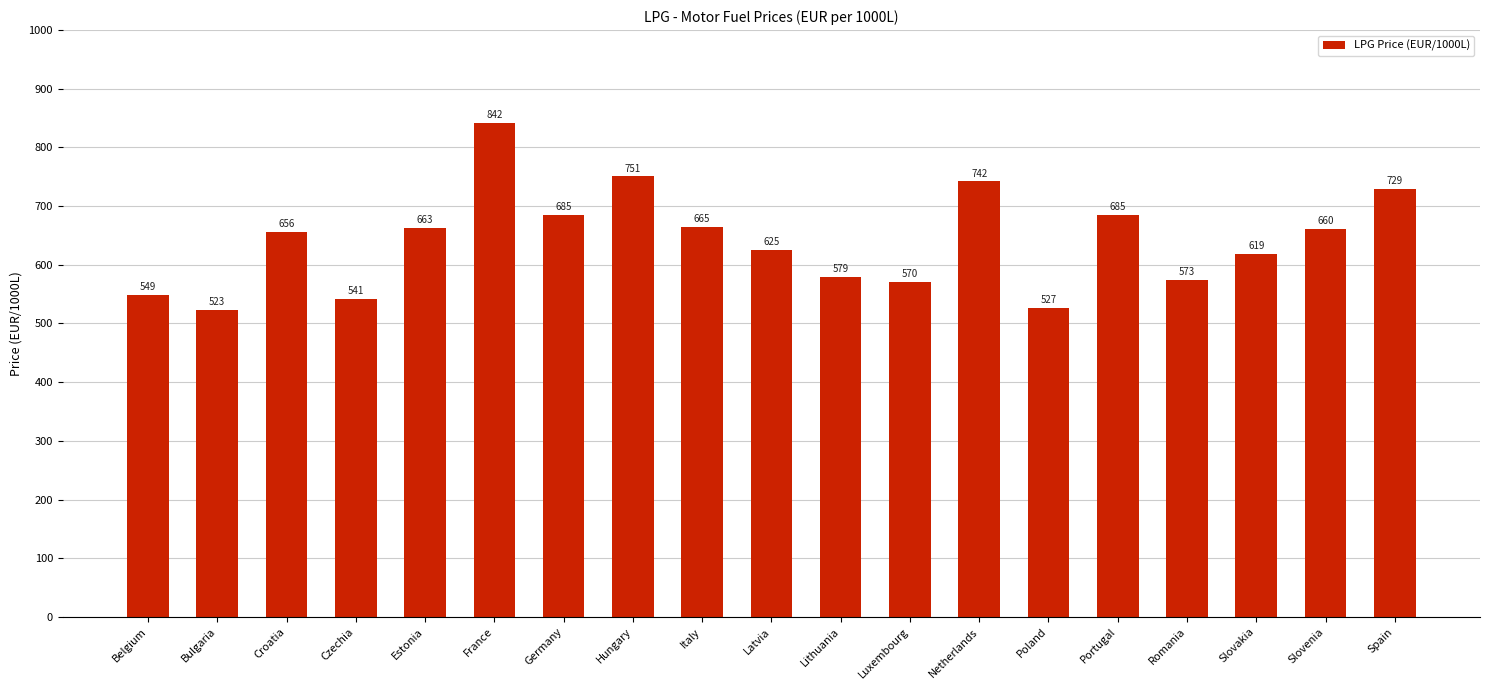

What is the value of the 13th bar from the left?

742.0